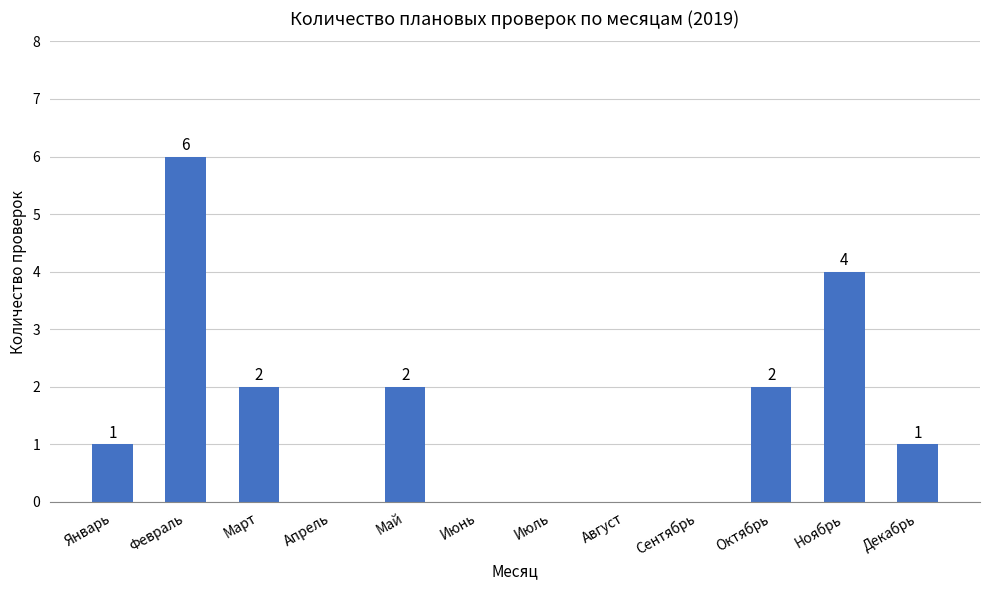

Which label corresponds to the largest value in the chart?

Февраль